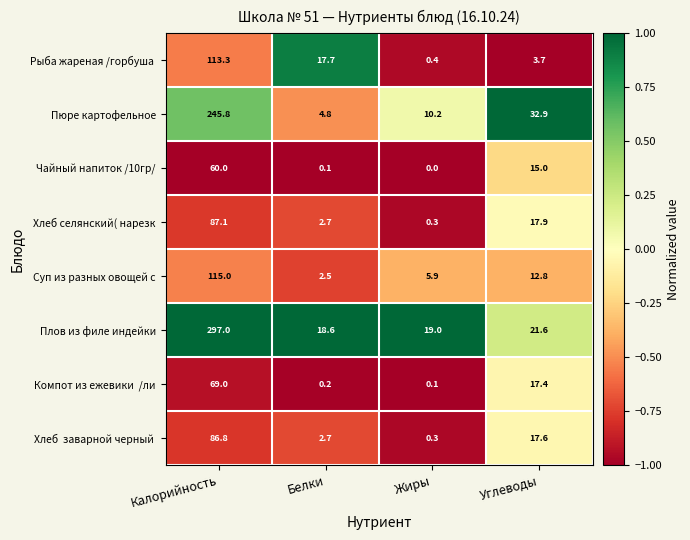

What is the difference between the maximum and minimum values in the Чайный напиток /10гр/ series?

60.0